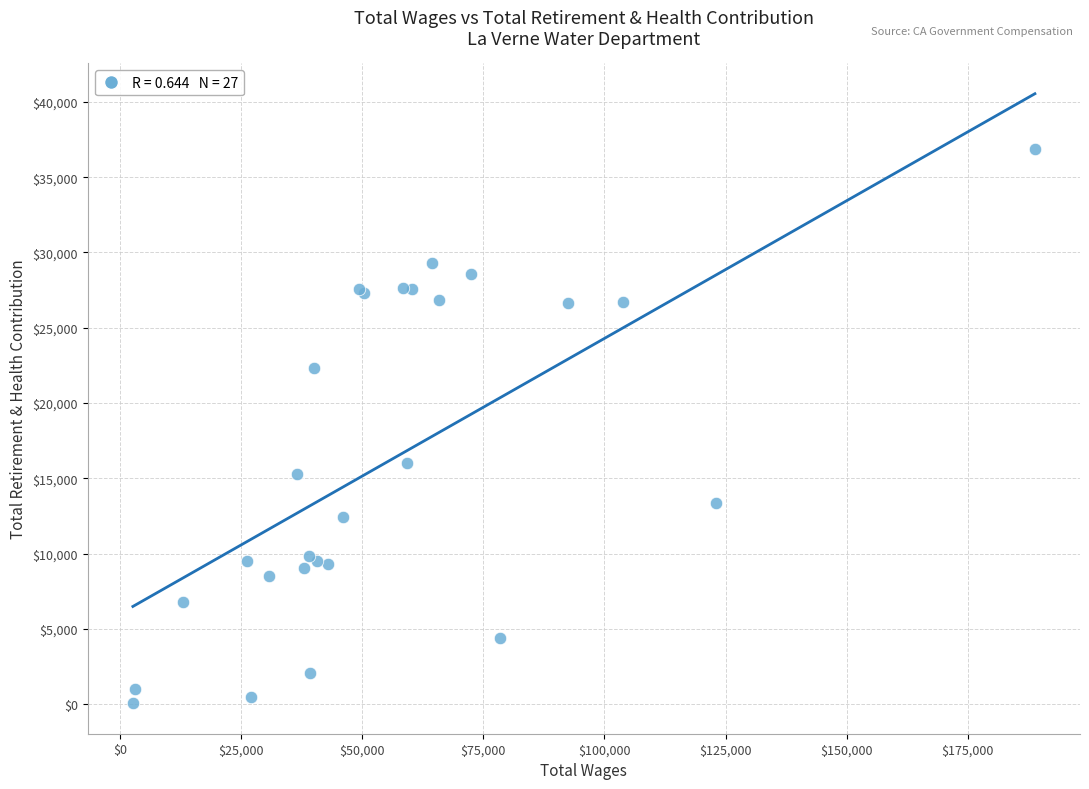

What Y value in the scatter plot is closest to 18474?

16054